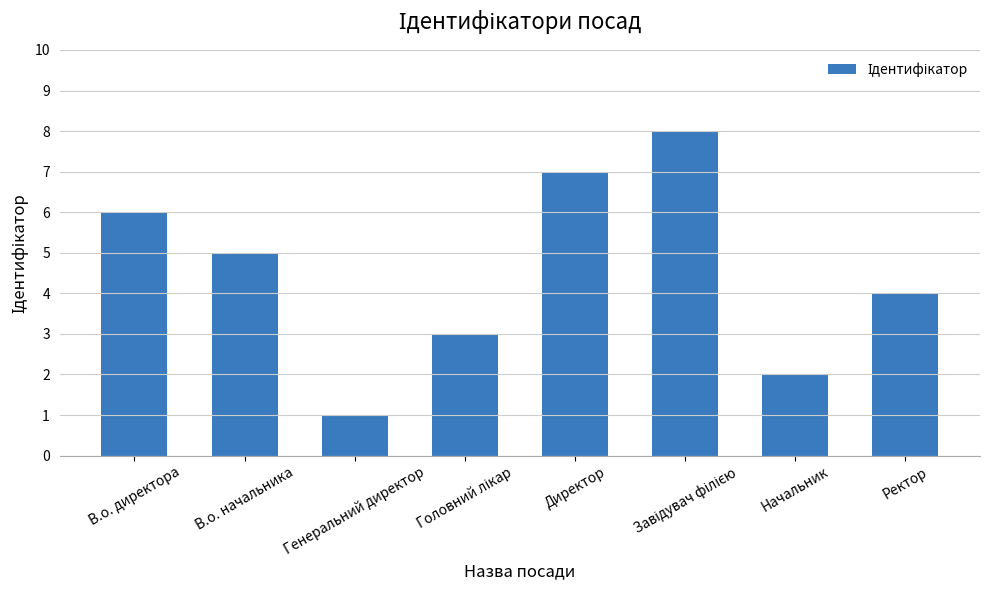

What is the change in value from В.о. начальника to Генеральний директор?

-4